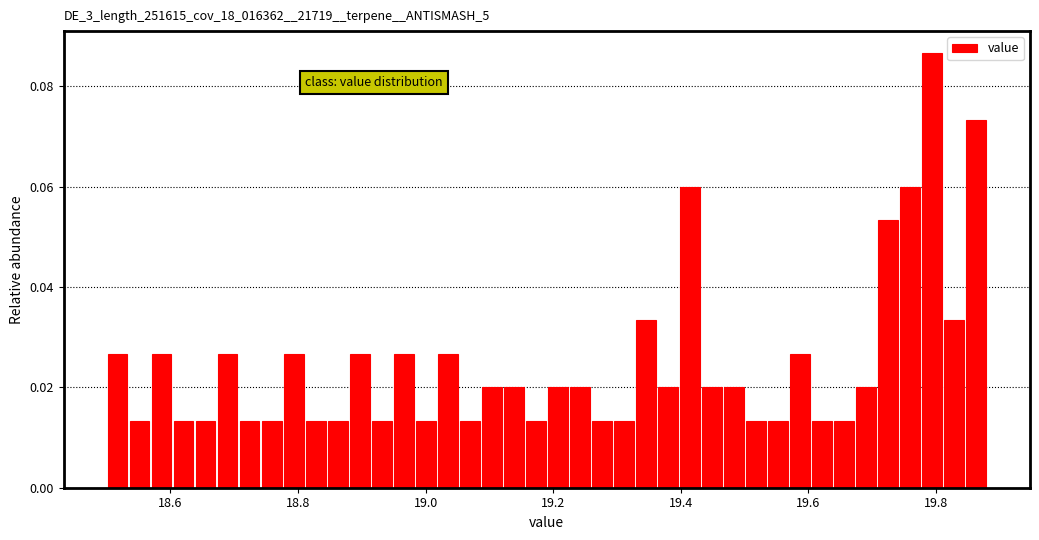

Read against the x-axis, roughly where is the centre of the tallest bar?

19.80